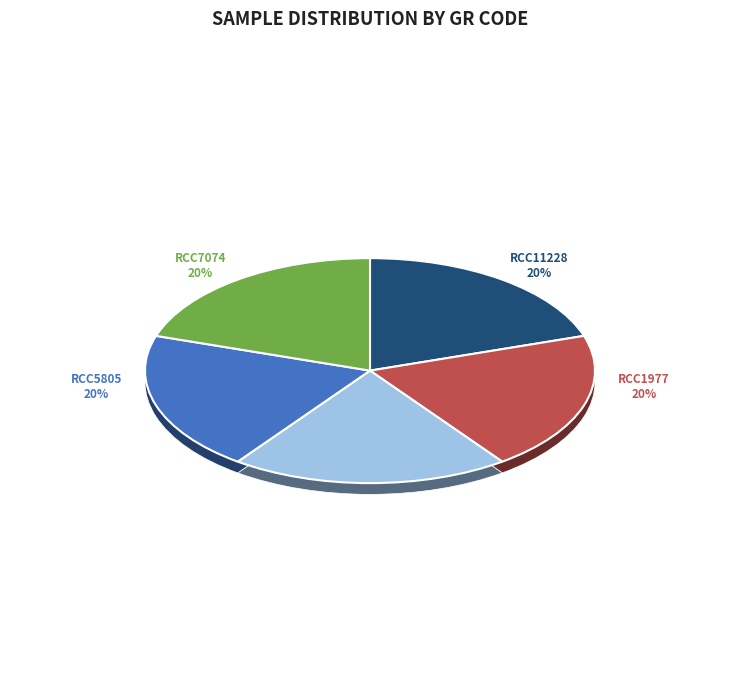

To the nearest percent, what is the combined percentage of RCC2558 and RCC11228?

40%